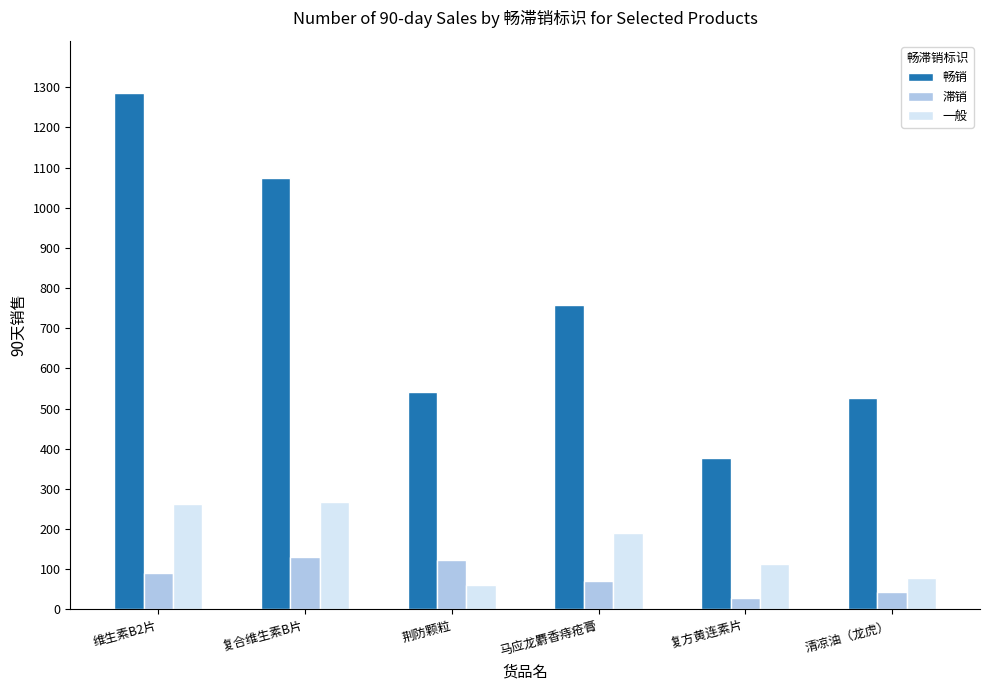

The value of 畅销 at 维生素B2片 is 540. True or false?

False